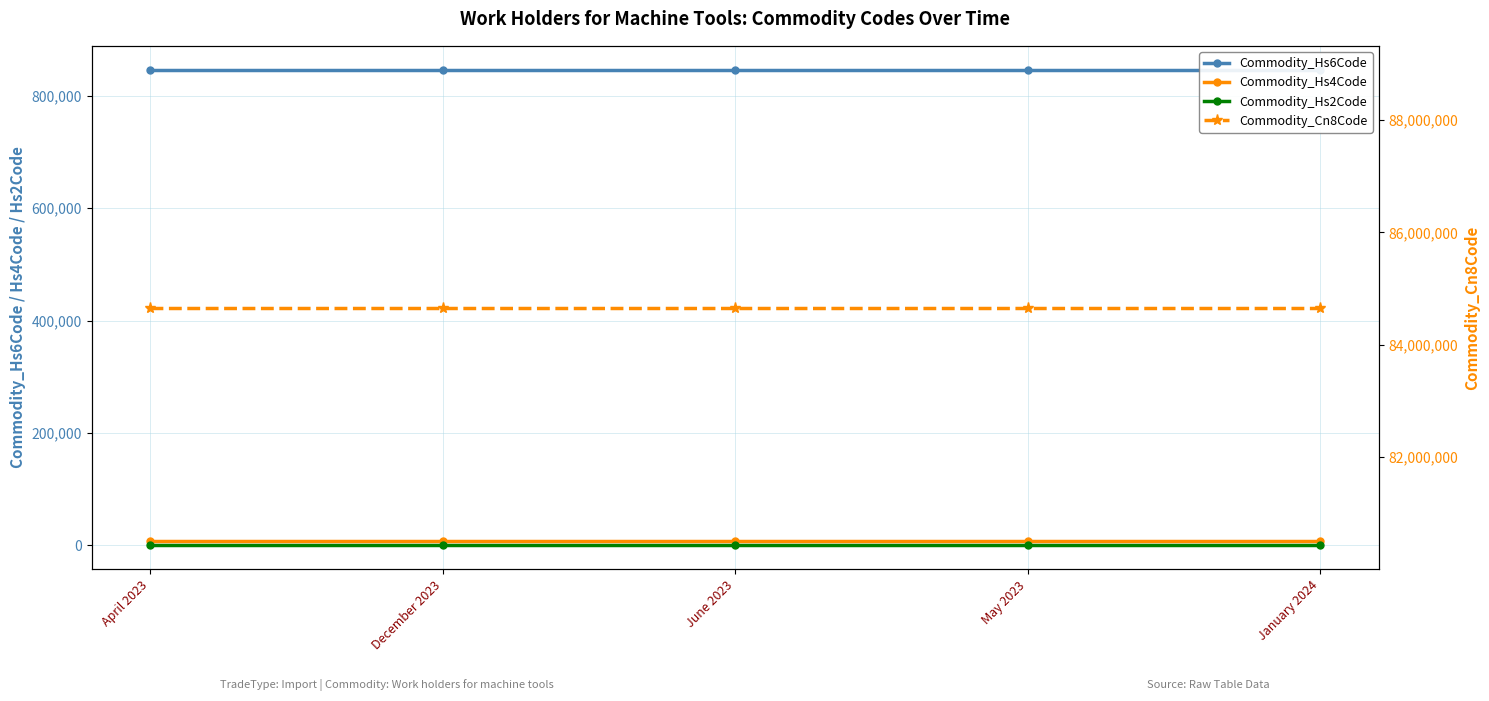

What is the label of the 4th point from the left?

May 2023